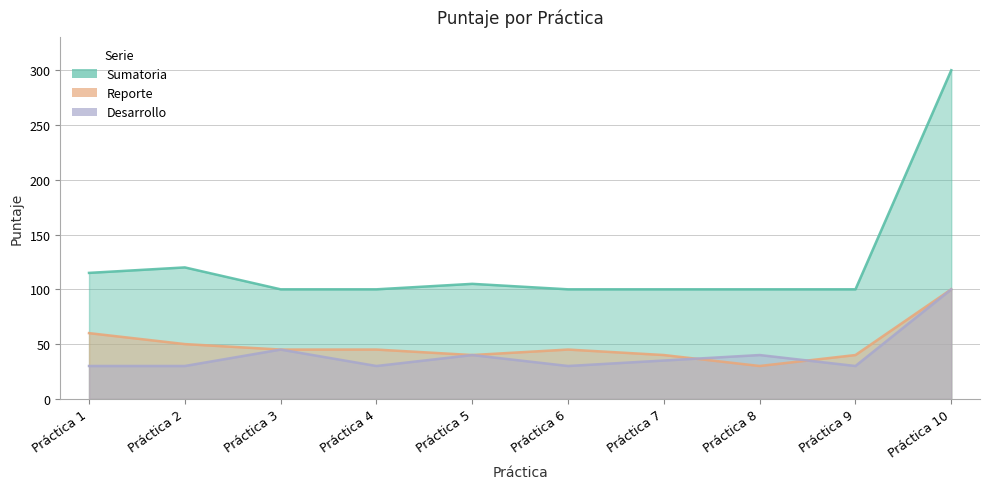

Does the chart display data point markers on the line(s)?

No